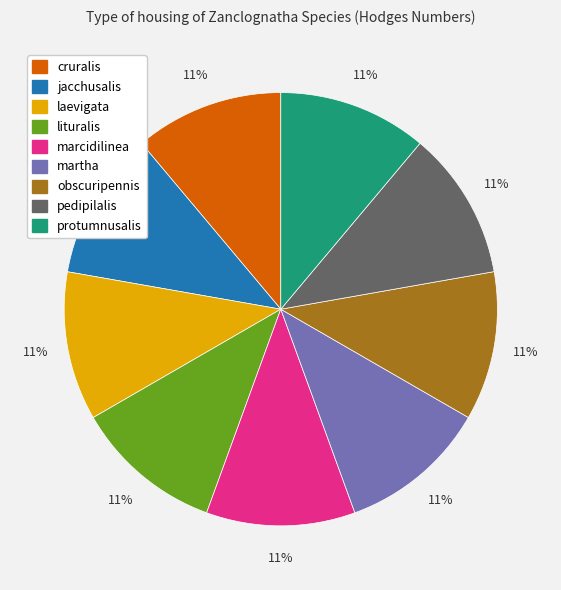

Do protumnusalis and cruralis together represent more than half of the pie?

No